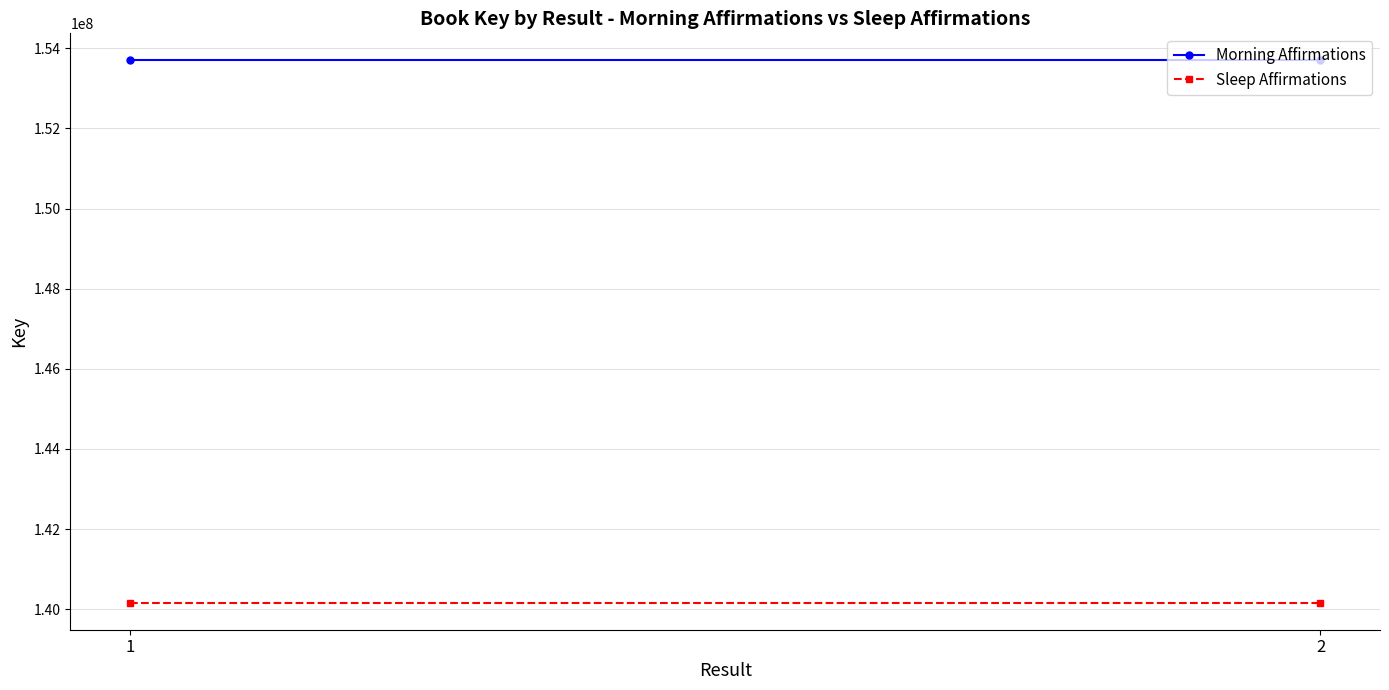

What is the spread (max minus min) of values at 2?

13528974